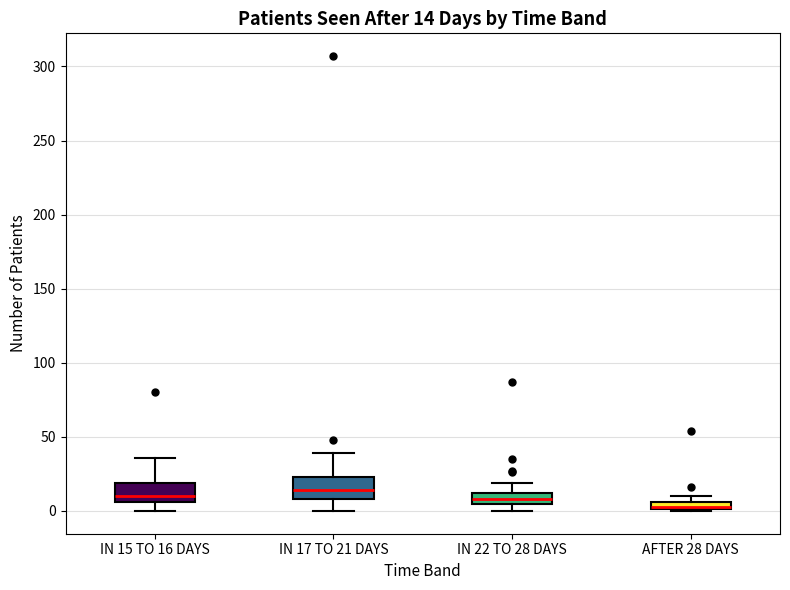

Which box's median line is the lowest?

AFTER 28 DAYS